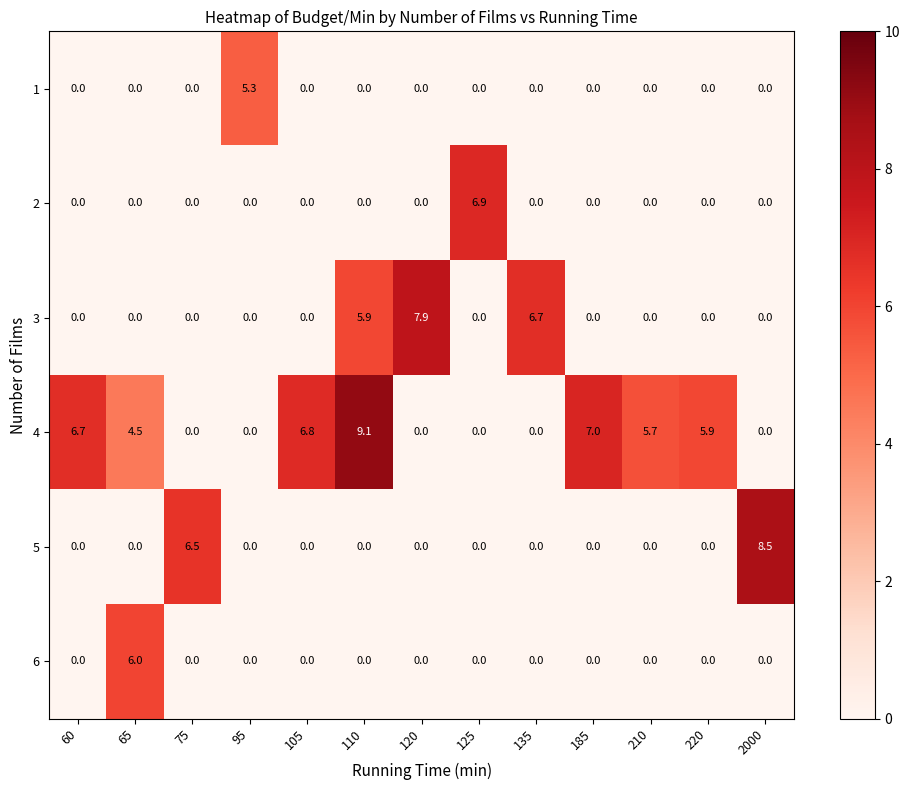

Which series has the widest spread of values?

4